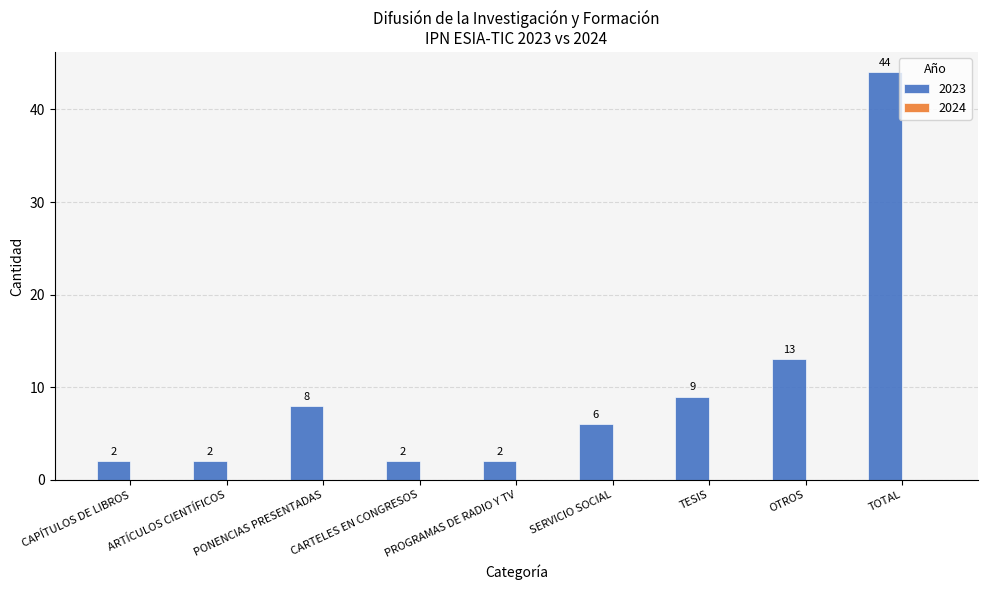

Reading right to left, what are all the values shown in this chart?

44	13	9	6	2	2	8	2	2